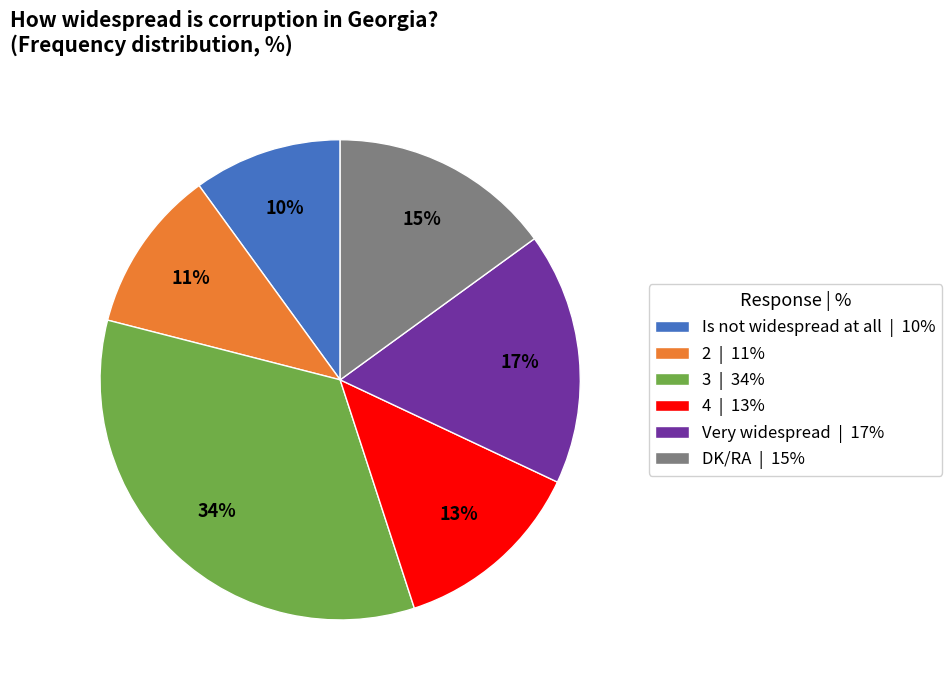

What percentage is the DK/RA slice, to the nearest percent?

15%